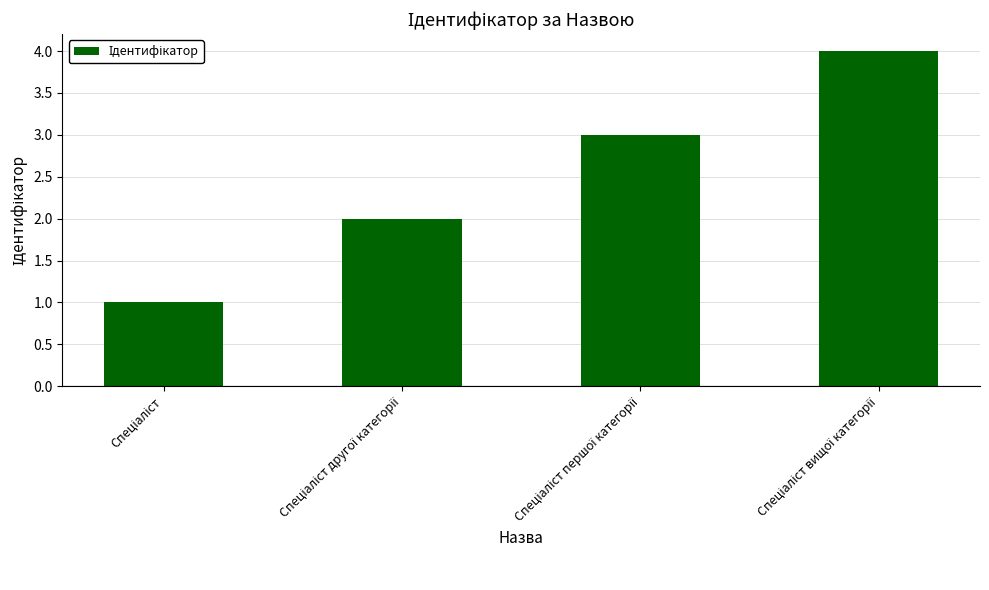

What is the maximum value shown in the chart?

4